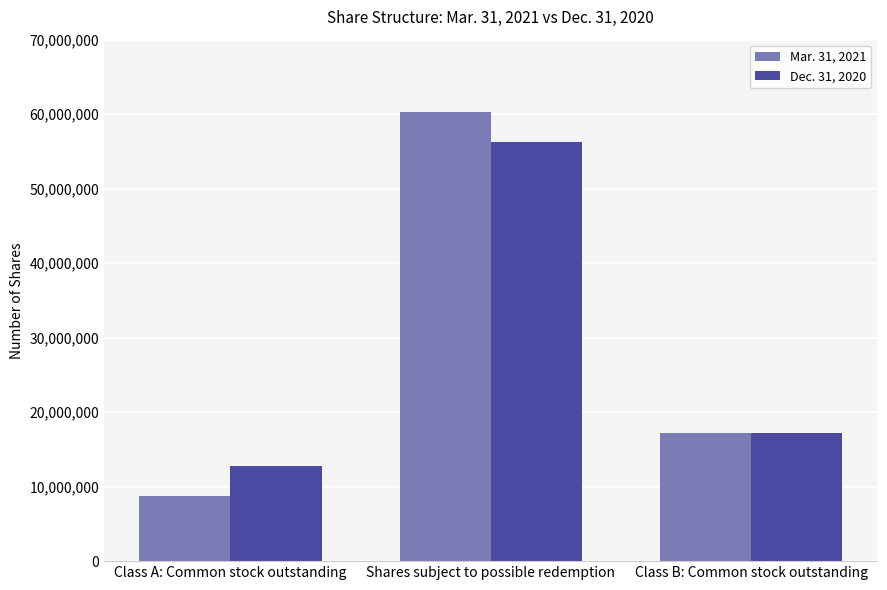

Reading left to right, extract all data points from this chart.

Mar. 31, 2021: Class A: Common stock outstanding=8676879	Shares subject to possible redemption=60323121	Class B: Common stock outstanding=17250000
Dec. 31, 2020: Class A: Common stock outstanding=12737527	Shares subject to possible redemption=56262473	Class B: Common stock outstanding=17250000